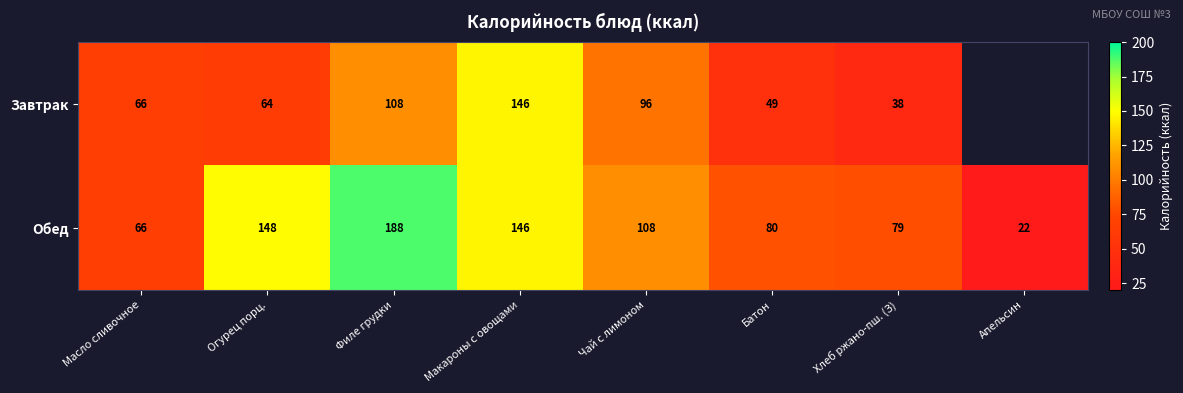

What is the difference between the highest and lowest values at Филе грудки?

80